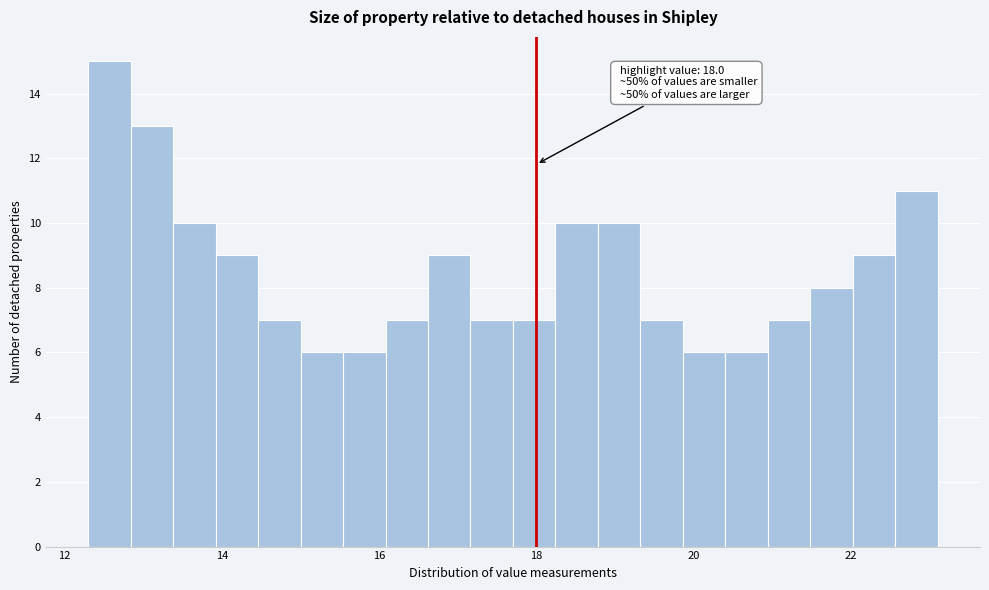

Read against the x-axis, roughly where is the centre of the tallest bar?

12.6